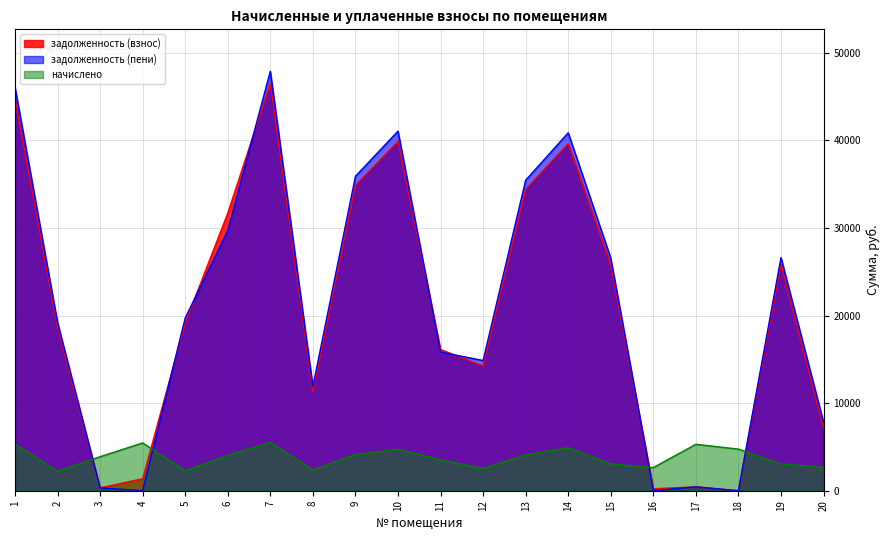

What value does the задолженность (взнос) series have at 15?

25797.8